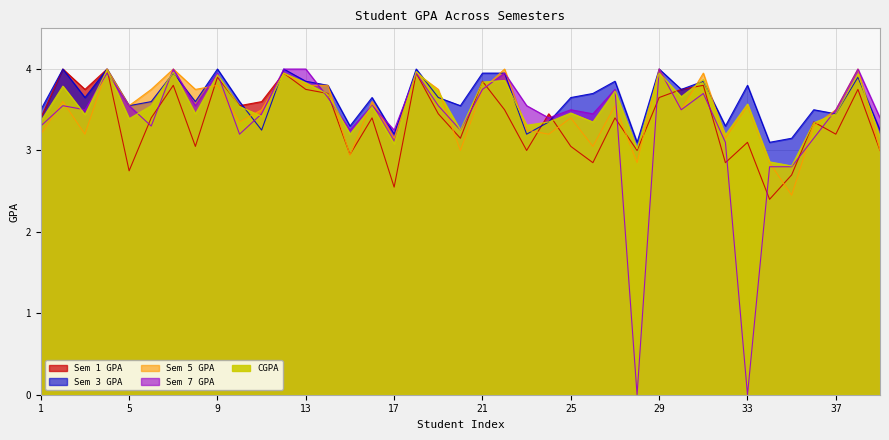

Which series has the largest range (max minus min)?

Sem 7 GPA